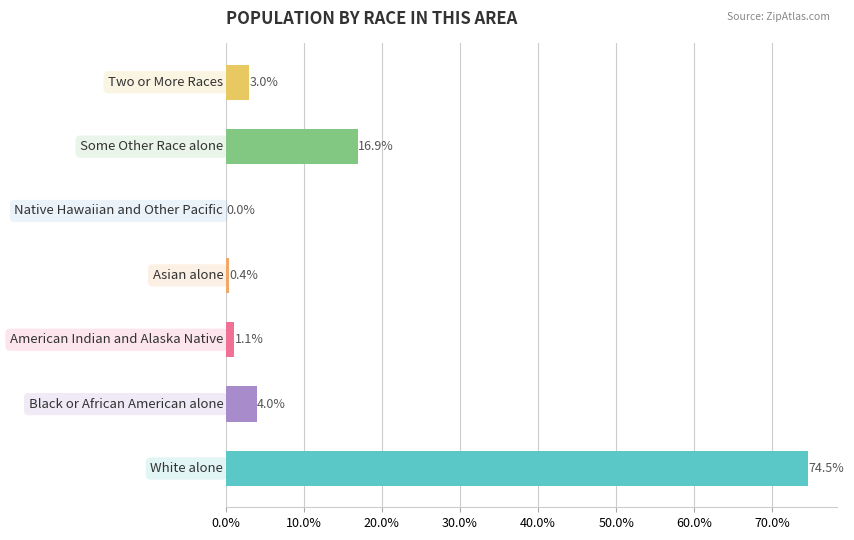

What is the greatest value displayed?

74.5